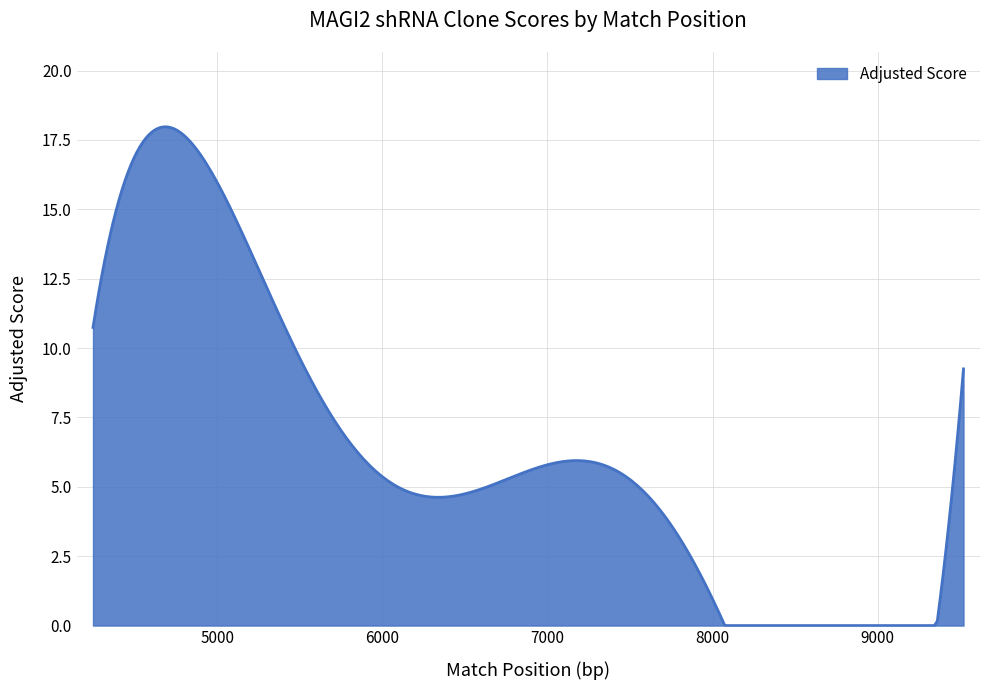

What is the maximum value shown in the chart?

18.0